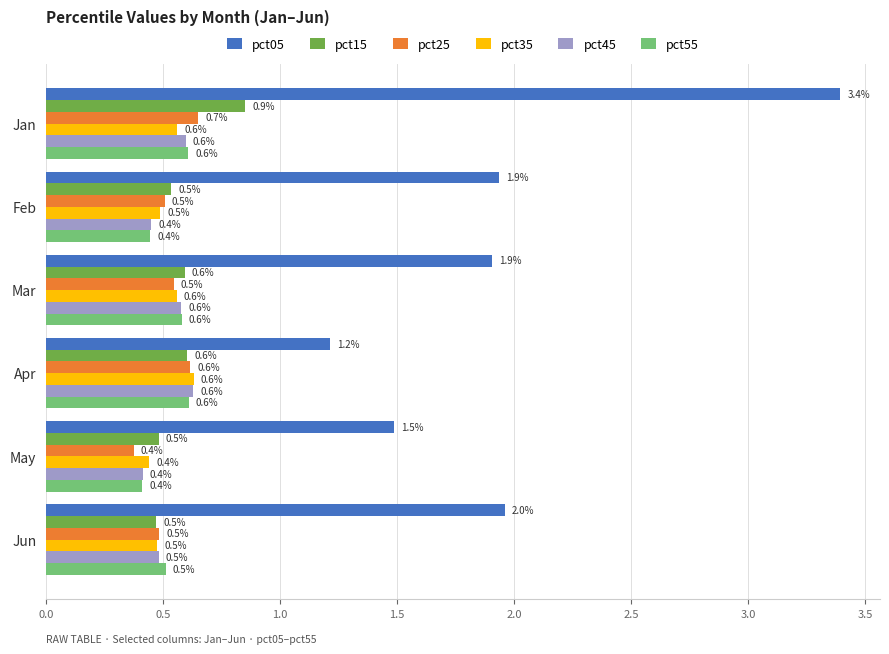

Which label corresponds to the largest value in the chart?

Jan